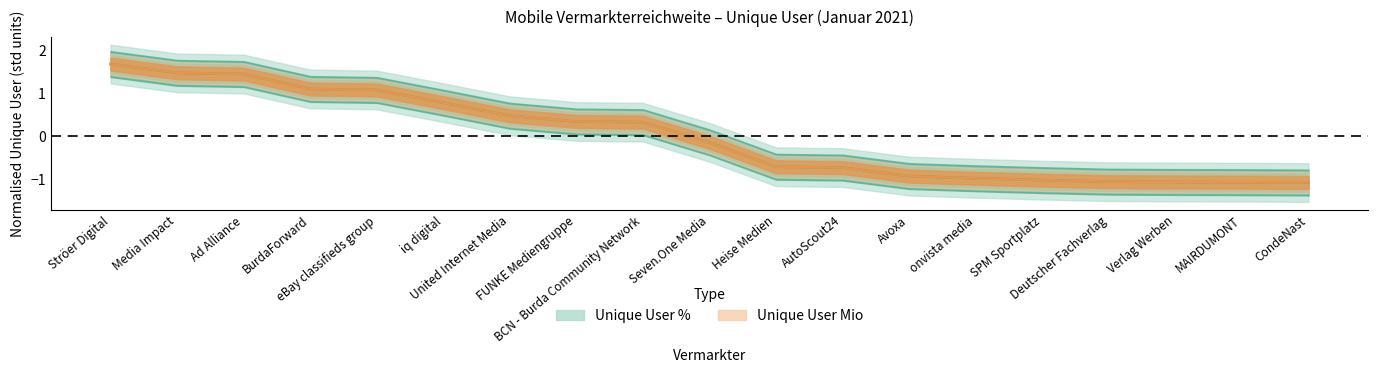

Between Media Impact and SPM Sportplatz, which series saw the biggest shift?

Unique User Mio